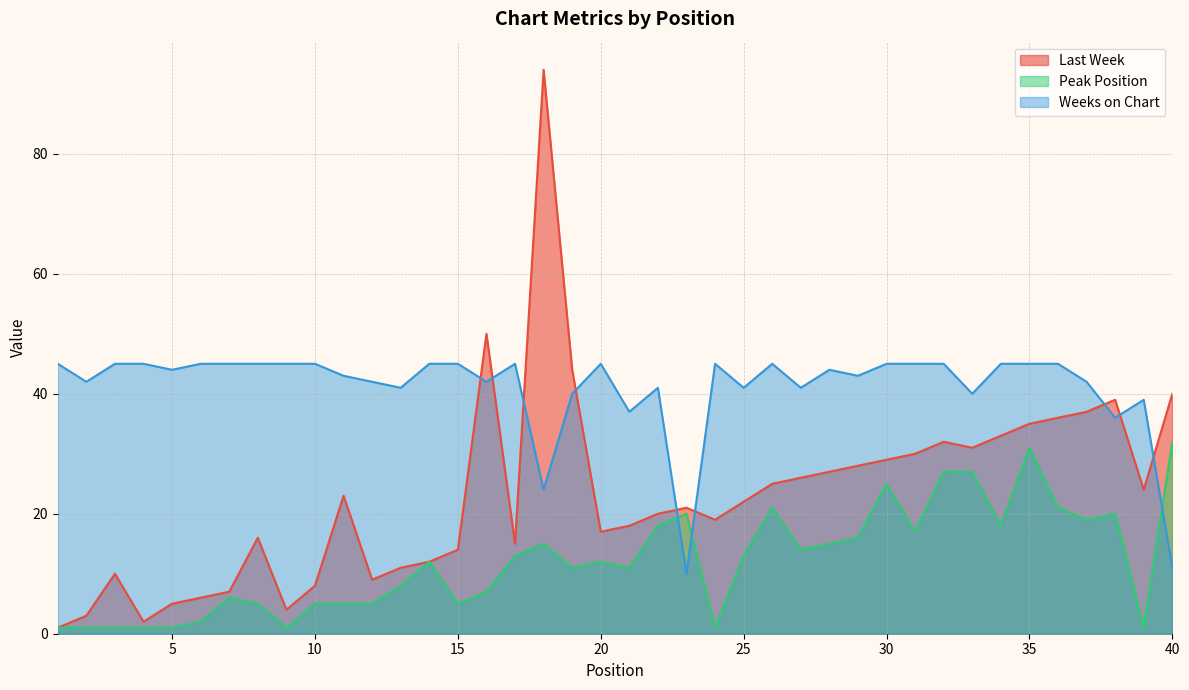

Reading left to right, transcribe all the data shown in this chart.

Last Week: 1	3	10	2	5	6	7	16	4	8	23	9	11	12	14	50	15	94	44	17	18	20	21	19	22	25	26	27	28	29	30	32	31	33	35	36	37	39	24	40
Peak Position: 1	1	1	1	1	2	6	5	1	5	5	5	8	12	5	7	13	15	11	12	11	18	20	1	13	21	14	15	16	25	17	27	27	18	31	21	19	20	1	32
Weeks on Chart: 45	42	45	45	44	45	45	45	45	45	43	42	41	45	45	42	45	24	40	45	37	41	10	45	41	45	41	44	43	45	45	45	40	45	45	45	42	36	39	11